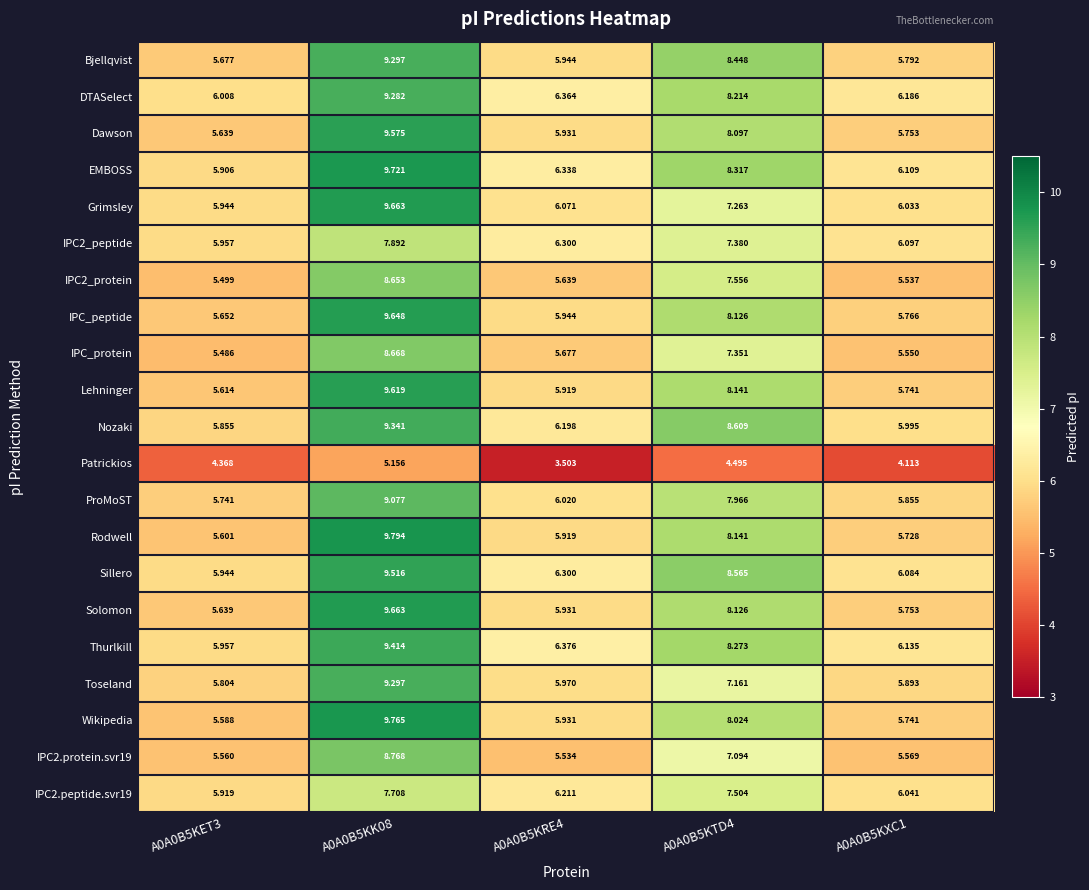

Which series has the largest total across all categories?

Sillero